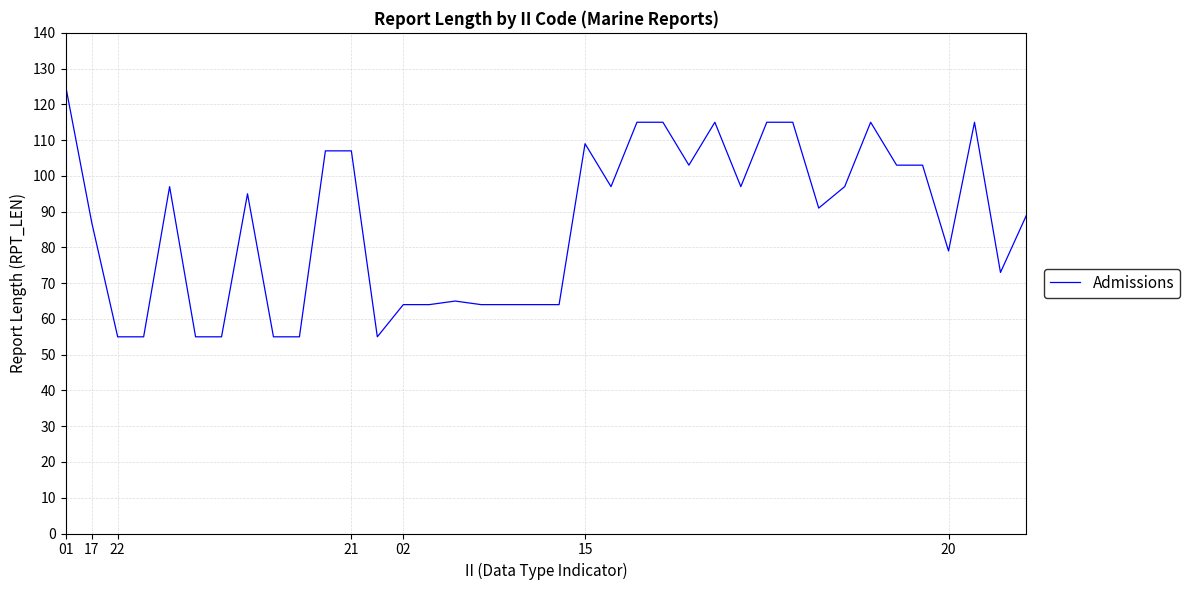

Is this an area chart (filled region under the line)?

No